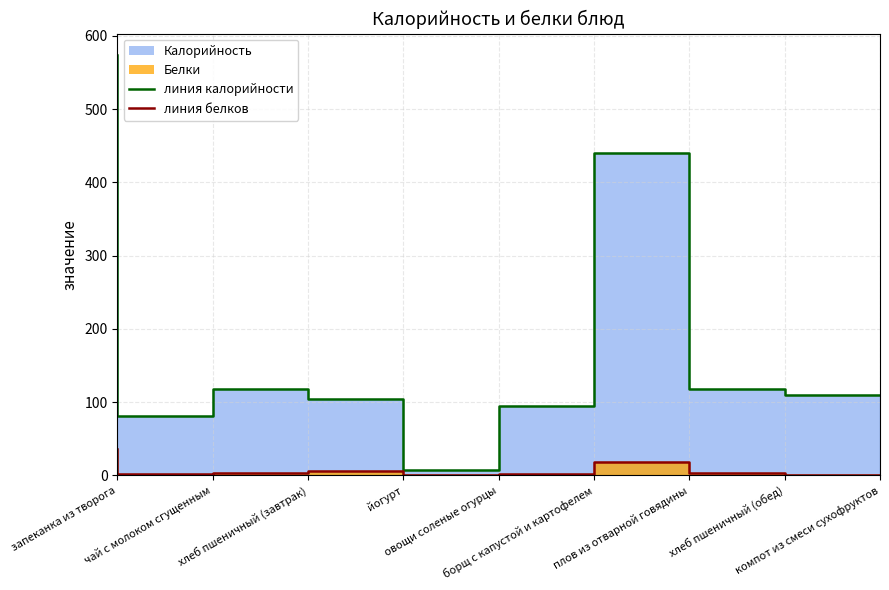

True or false: Белки and Калорийность cross at least once.

False